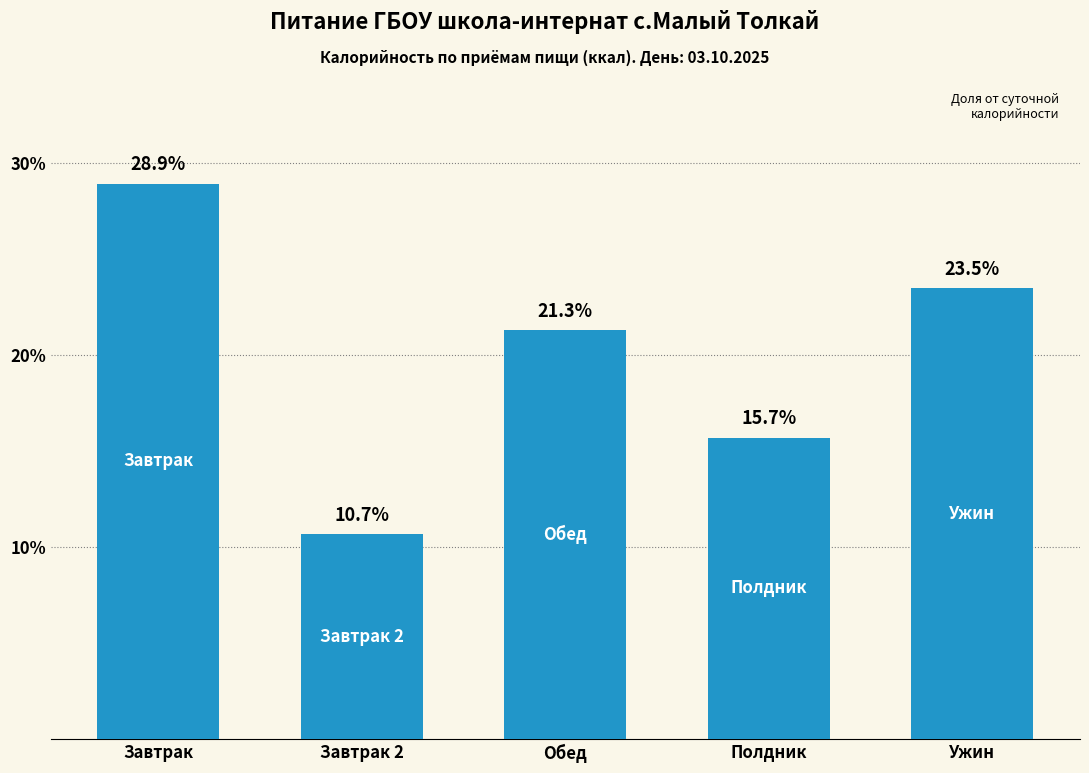

List the labels in order of value, largest first.

Завтрак, Ужин, Обед, Полдник, Завтрак 2